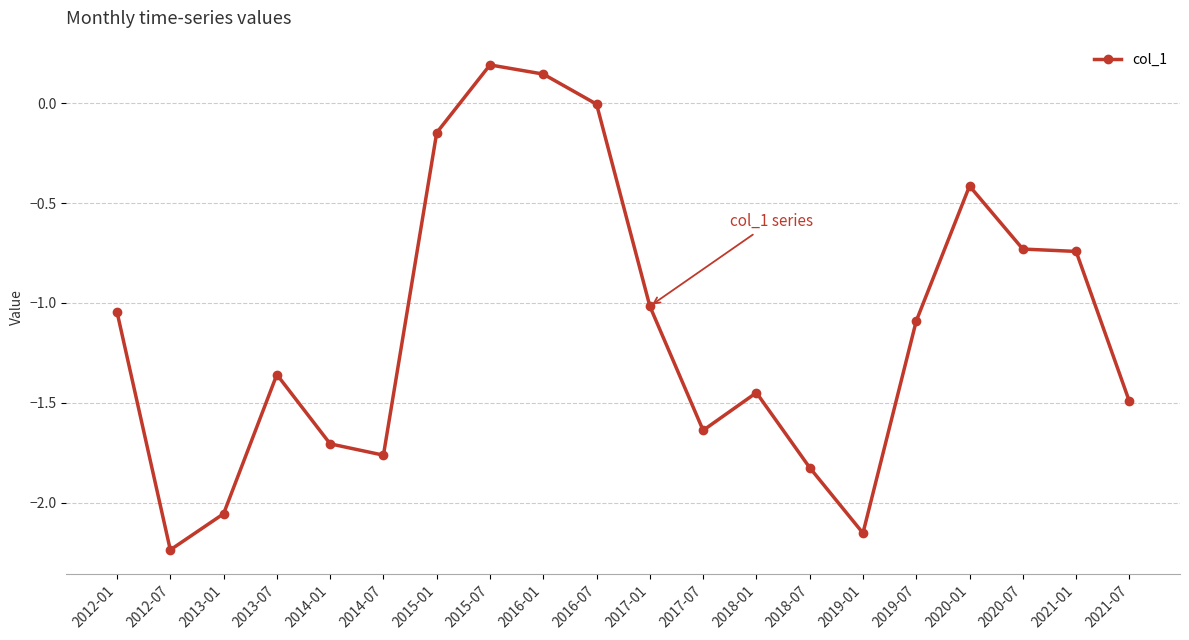

What is the label of the 14th point from the left?

2018-07